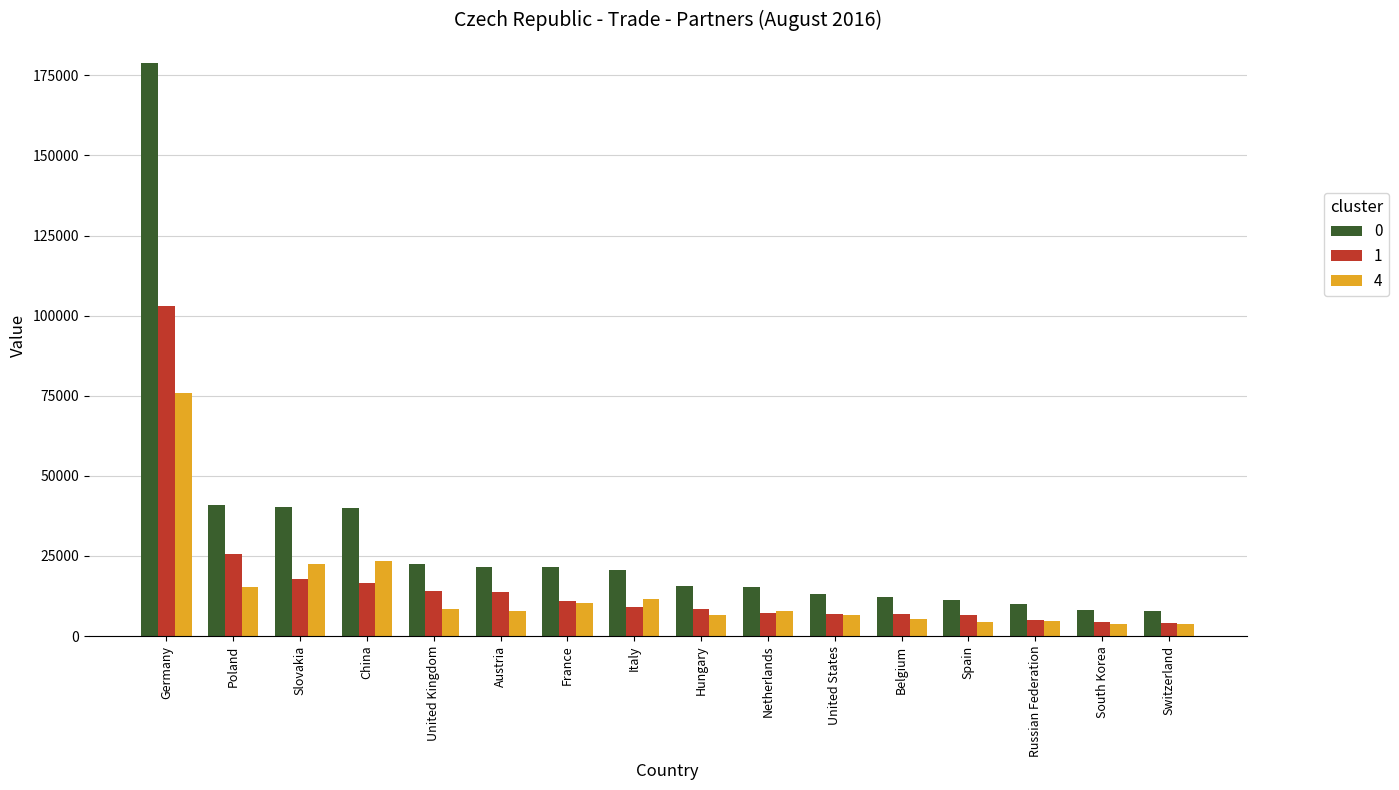

Which label corresponds to the largest value in the chart?

Germany